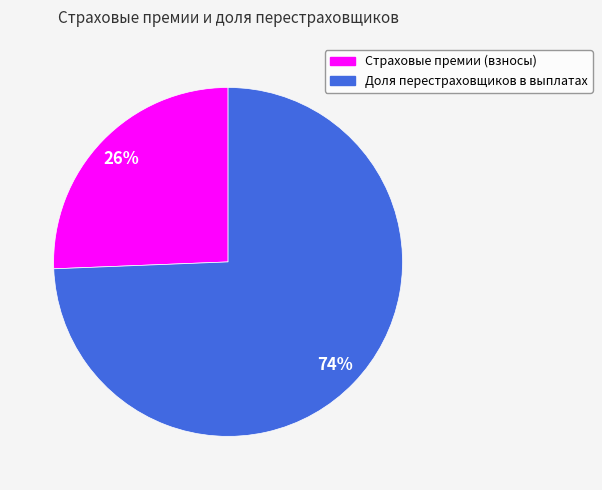

To the nearest percent, what is the combined percentage of Страховые премии (взносы) and Доля перестраховщиков в выплатах?

100%